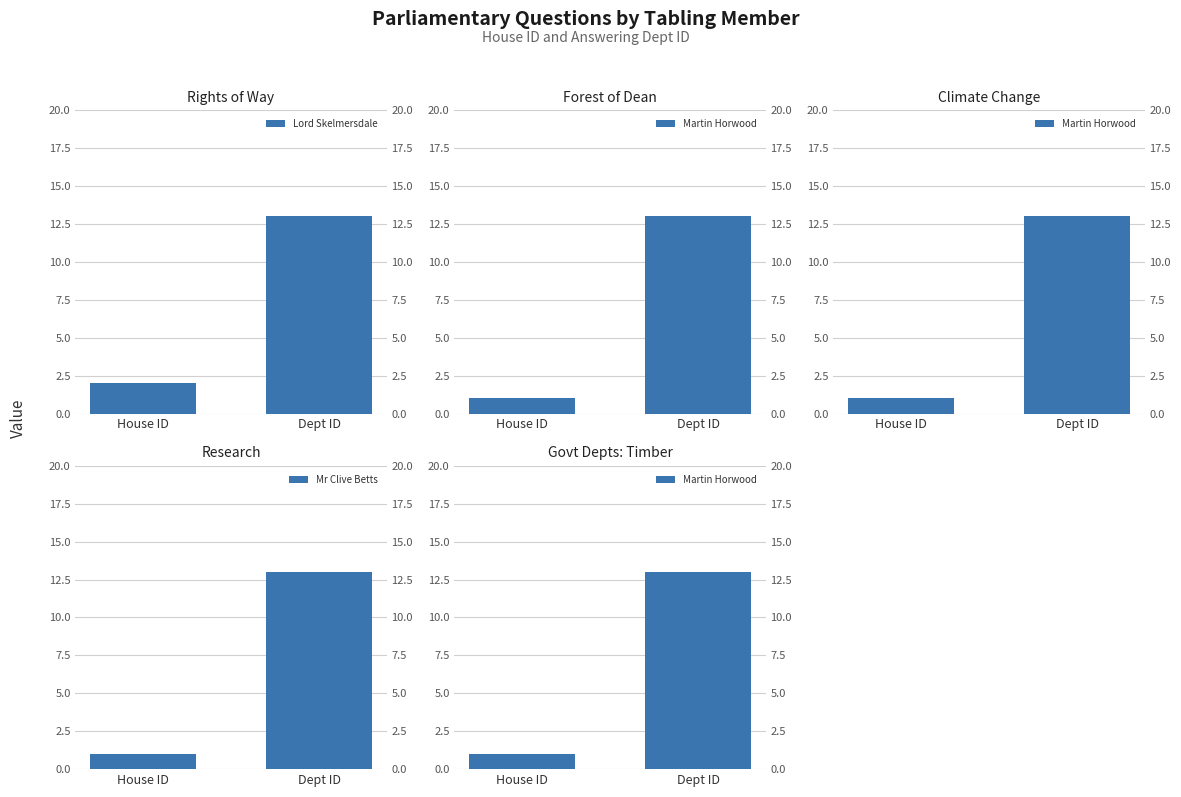

Which series has the widest spread of values?

Martin Horwood